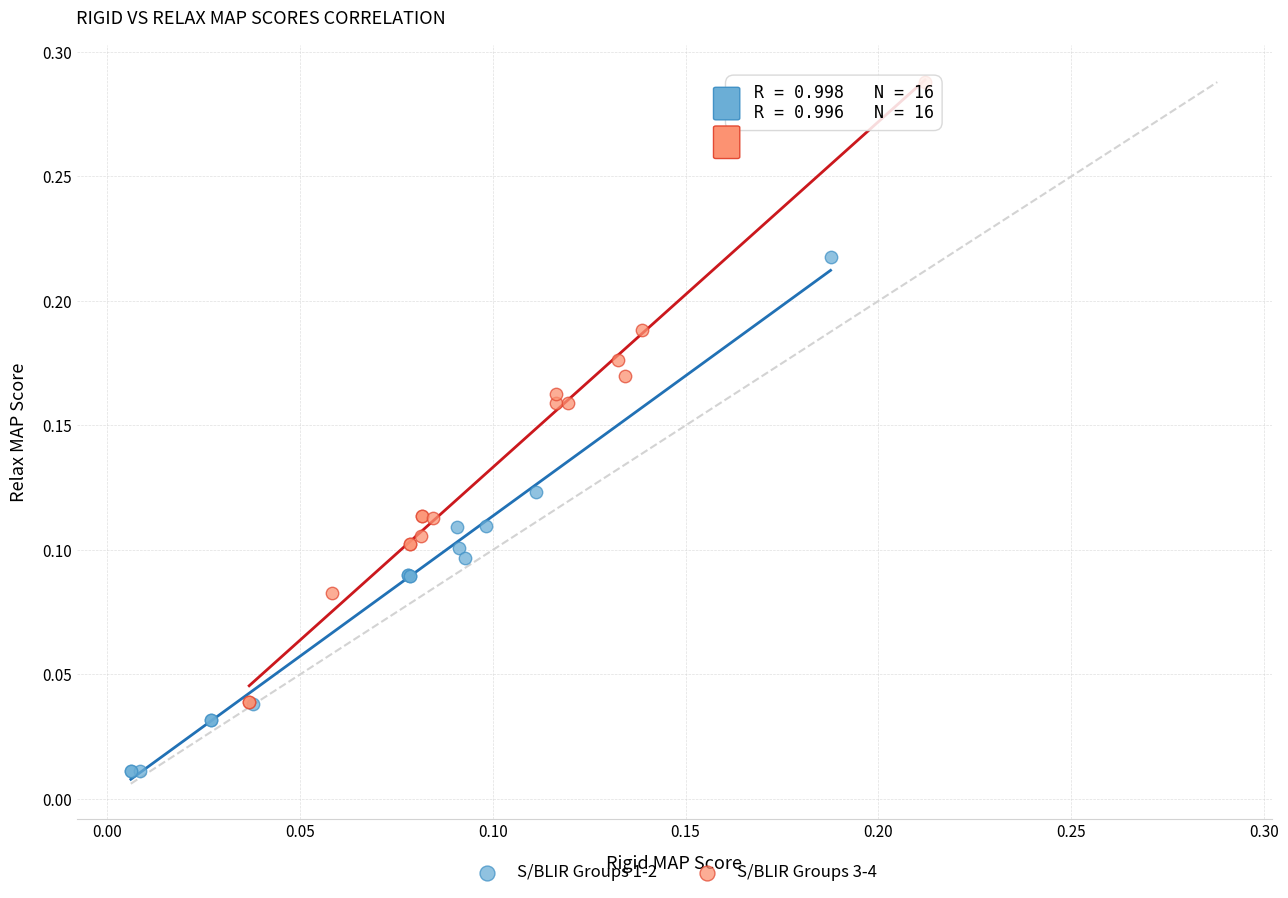

Which series reaches the maximum Y coordinate?

S/BLIR Groups 3-4